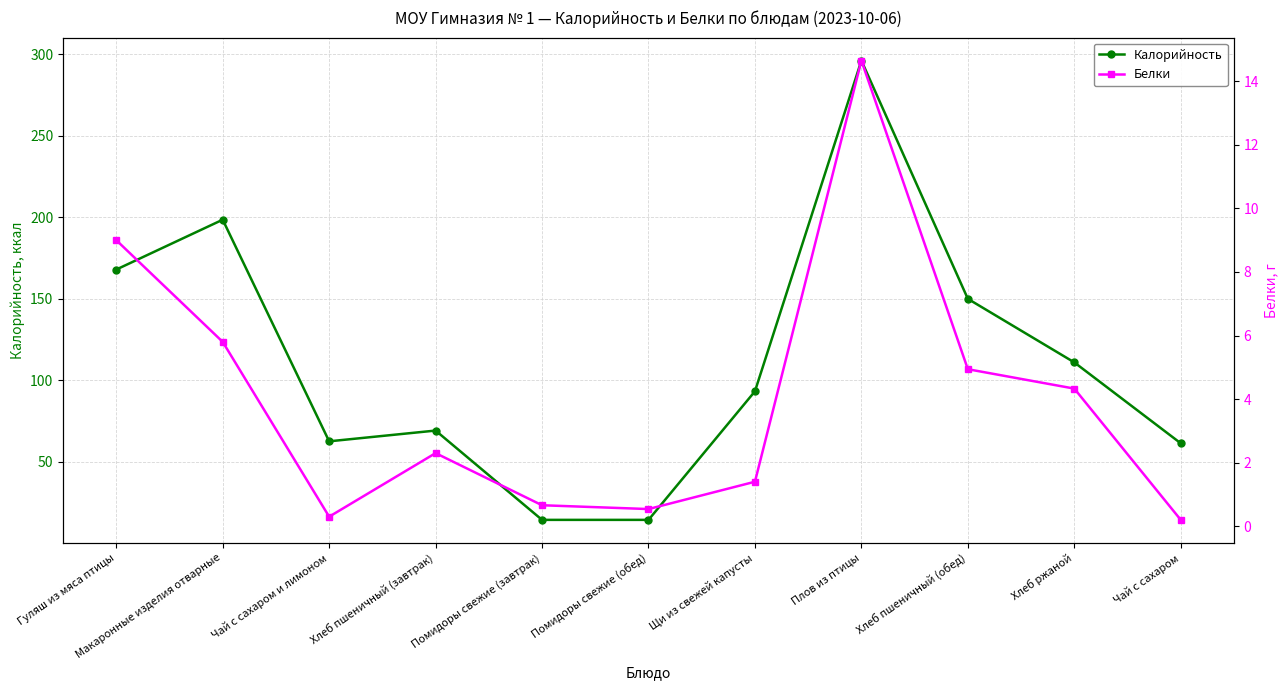

Reading left to right, what are all the values shown in this chart?

Калорийность: Гуляш из мяса птицы=168.0	Макаронные изделия отварные=198.6	Чай с сахаром и лимоном=62.6	Хлеб пшеничный (завтрак)=69.2	Помидоры свежие (завтрак)=14.4	Помидоры свежие (обед)=14.4	Щи из свежей капусты=93.3	Плов из птицы=296.2	Хлеб пшеничный (обед)=150.0	Хлеб ржаной=111.0	Чай с сахаром=61.4
Белки: Гуляш из мяса птицы=9.0	Макаронные изделия отварные=5.8	Чай с сахаром и лимоном=0.3	Хлеб пшеничный (завтрак)=2.3	Помидоры свежие (завтрак)=0.7	Помидоры свежие (обед)=0.5	Щи из свежей капусты=1.4	Плов из птицы=14.7	Хлеб пшеничный (обед)=4.9	Хлеб ржаной=4.3	Чай с сахаром=0.2